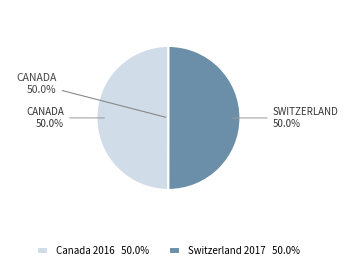

True or false: Regulation on Energy Efficiency Requirements (Switzerland) accounts for 59% of the total.

False